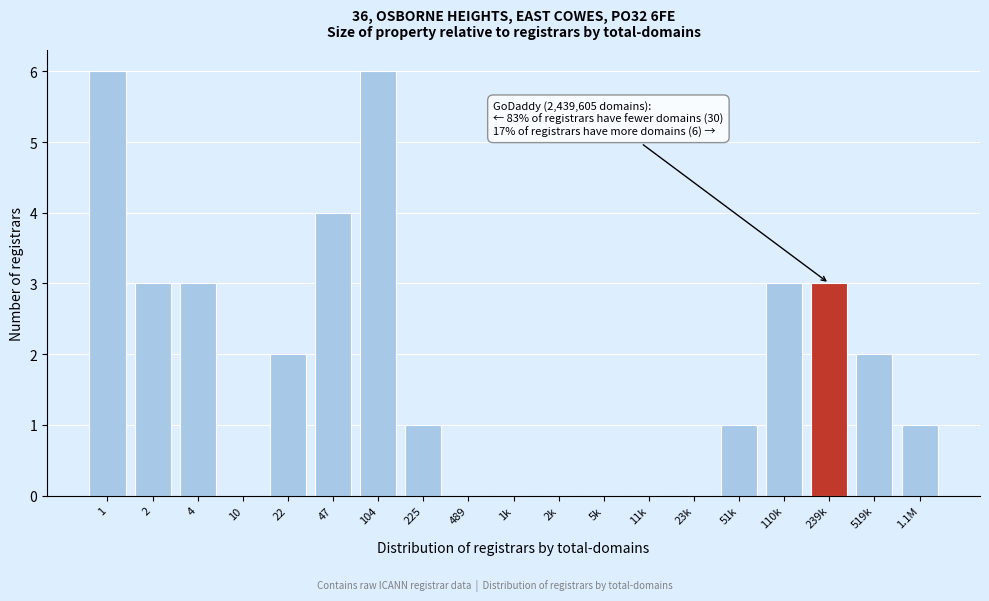

Reading left to right, transcribe all the data shown in this chart.

1=6	2=3	4=3	10=0	22=2	47=4	104=6	225=1	489=0	1k=0	2k=0	5k=0	11k=0	23k=0	51k=1	110k=3	239k=3	519k=2	1.1M=1